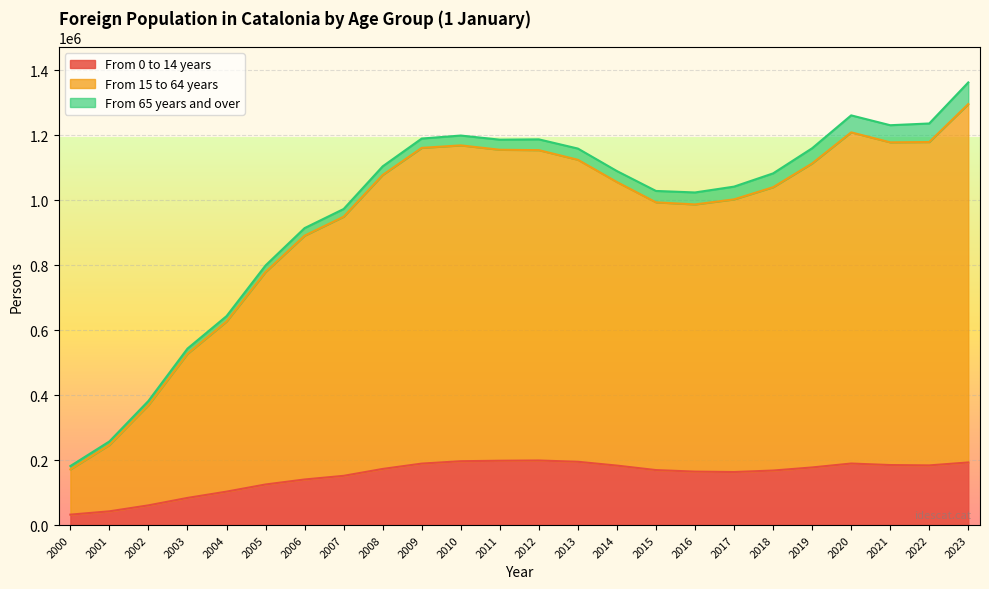

In From 15 to 64 years, how many points are lower than both neighbors (excluding endpoints)?

3